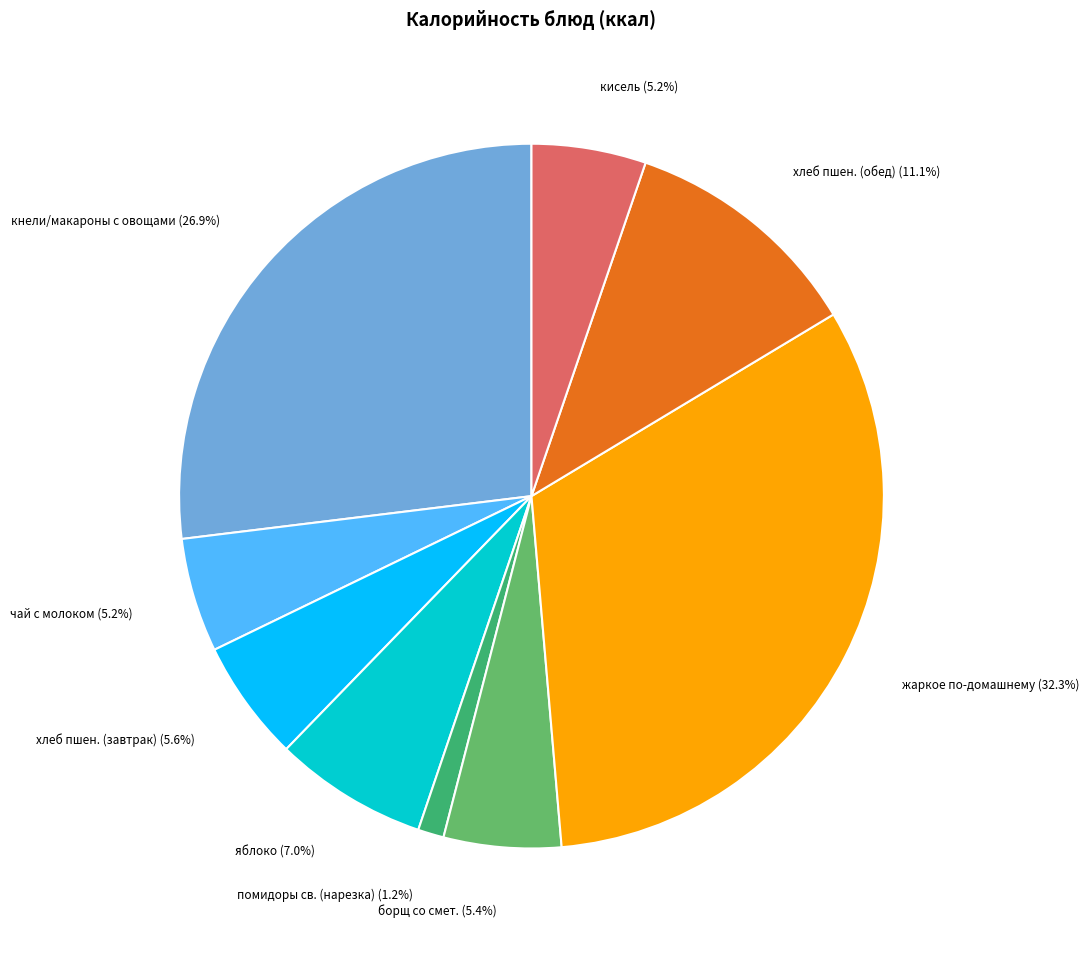

Is it true that хлеб пшен. (обед) is 17% of the pie?

False